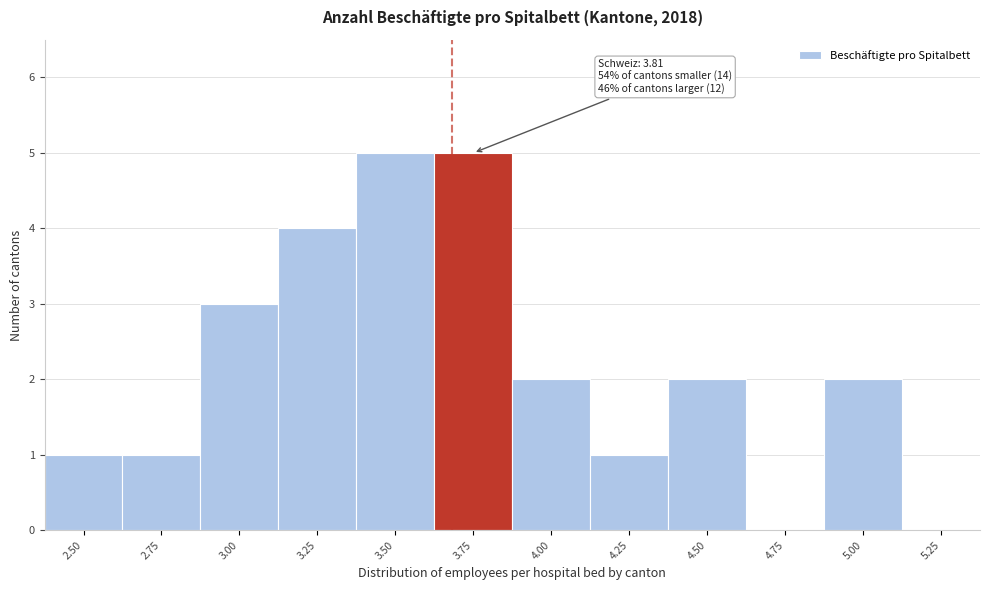

Reading left to right, list all the values displayed in this chart.

2.50=1	2.75=1	3.00=3	3.25=4	3.50=5	3.75=5	4.00=2	4.25=1	4.50=2	4.75=0	5.00=2	5.25=0